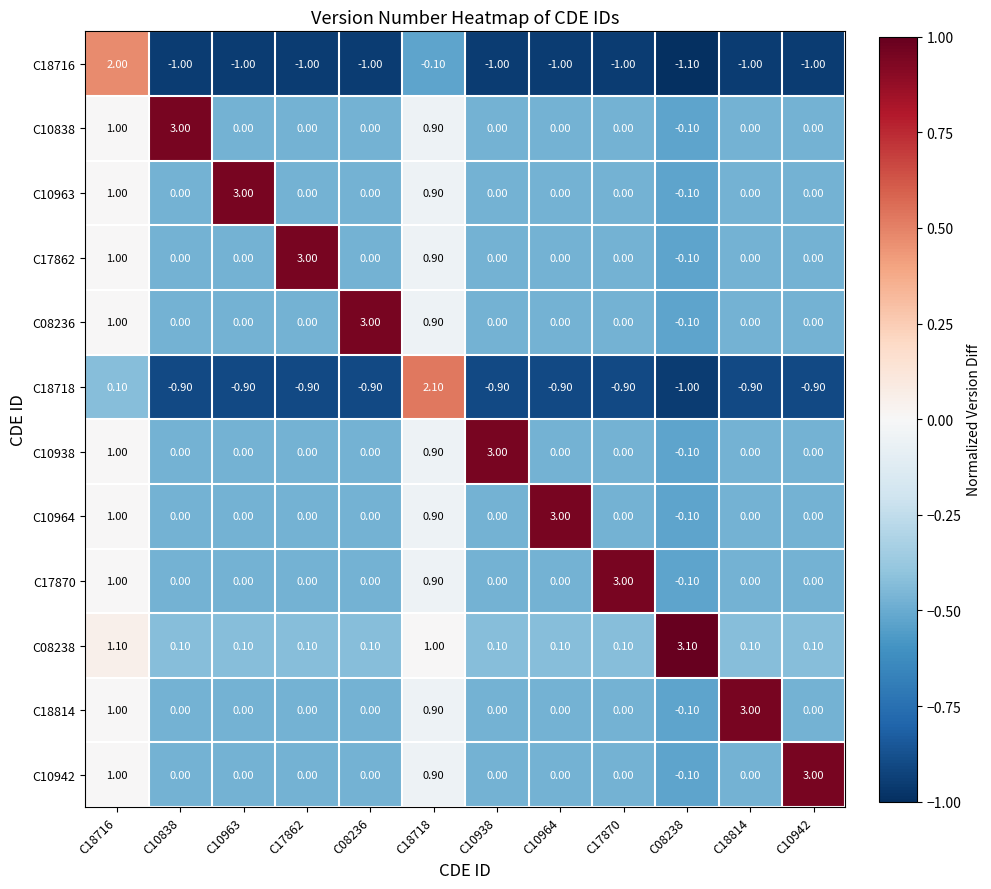

How many values in the C18716 series exceed -1?

2